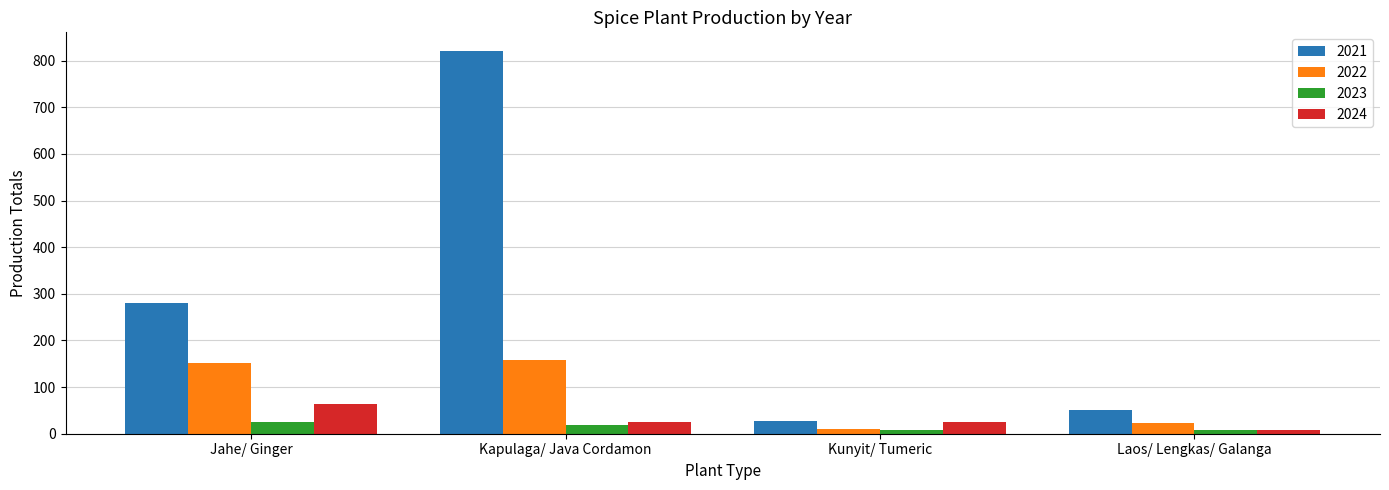

What is the label of the 2nd bar from the right?

Kunyit/ Tumeric